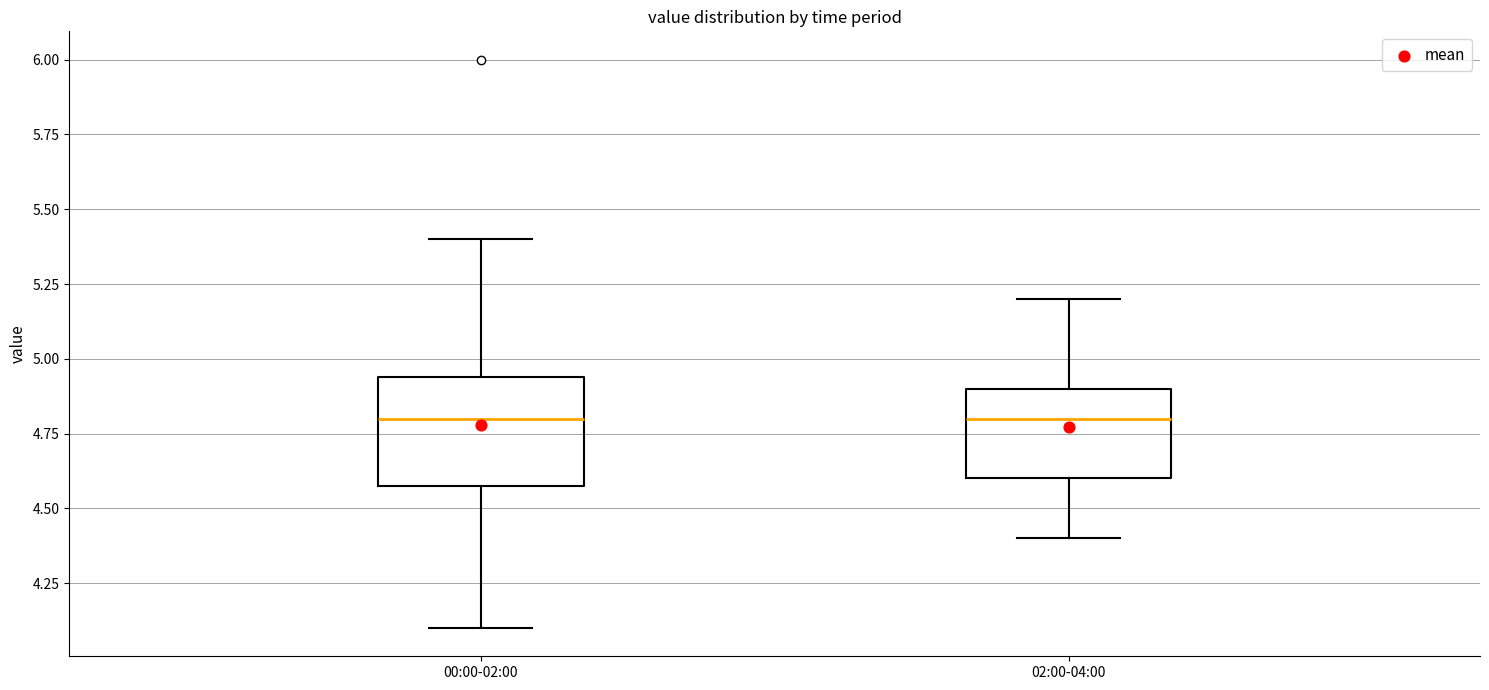

Where does the upper whisker of the box for 00:00-02:00 end on the y-axis? The values are not printed on the chart, so give them approximately, as read against the axis.

5.40